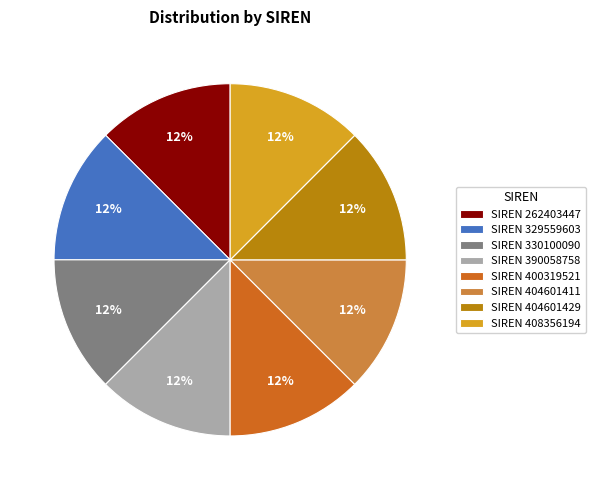

What is the ratio of the value at SIREN 400319521 to the value at SIREN 404601429?

1.0